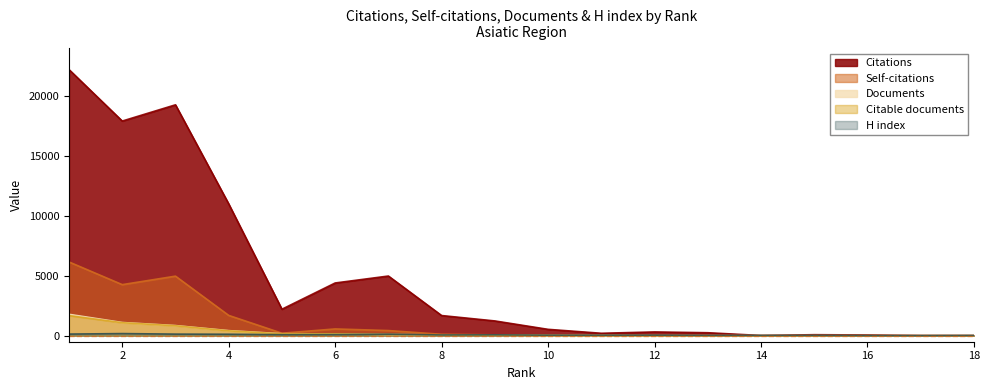

True or false: Self-citations and Documents cross at least once.

True